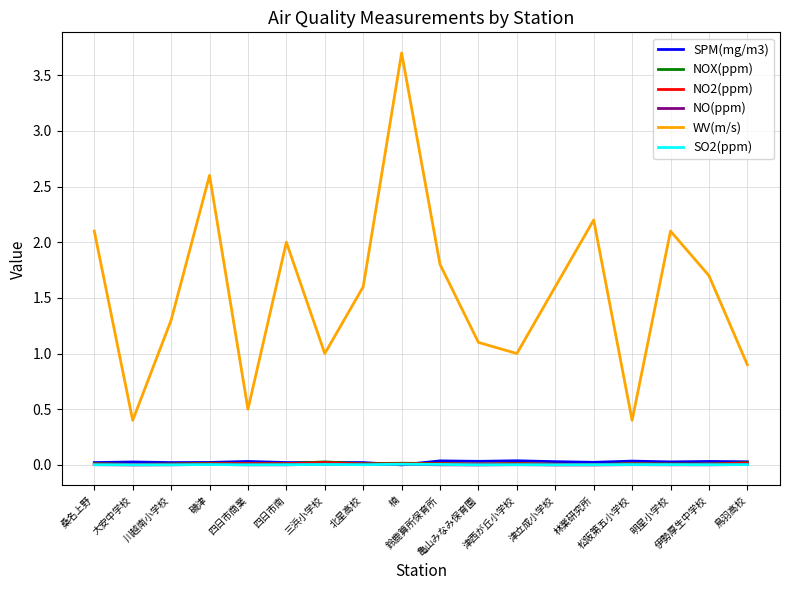

Which series has the widest spread of values?

WV(m/s)